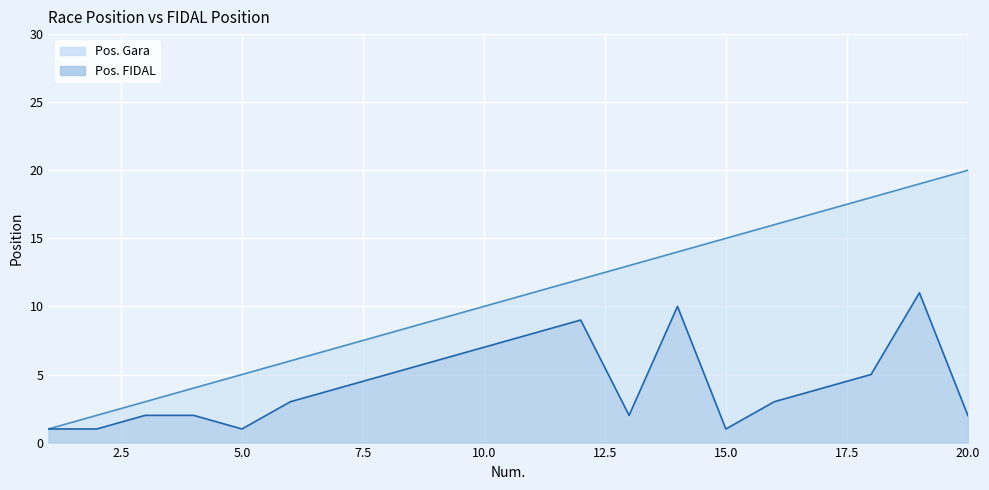

At 12, list the series in order from smallest to largest.

Pos. FIDAL, Pos. Gara